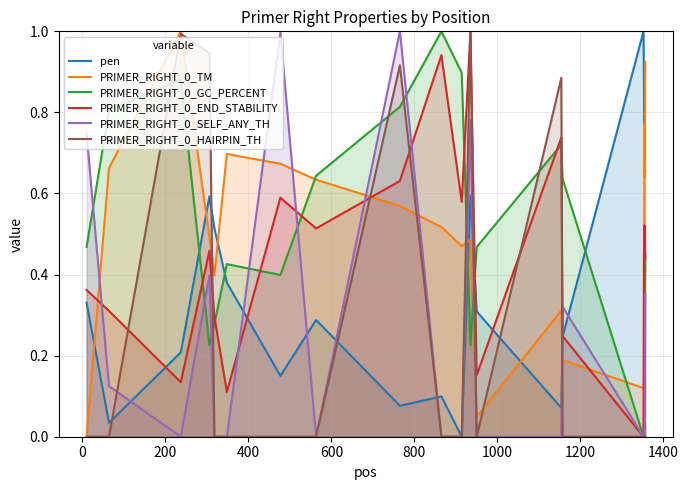

Reading left to right, list all the values displayed in this chart.

pen: 0.3	0.0	0.2	0.6	0.5	0.4	0.2	0.3	0.1	0.1	0.0	0.6	0.3	0.1	0.2	1.0	0.9	0.7	0.6	0.7
PRIMER_RIGHT_0_TM: 0.0	0.7	1.0	0.5	0.4	0.7	0.7	0.6	0.6	0.5	0.5	0.5	0.0	0.3	0.2	0.1	0.1	0.8	0.6	0.9
PRIMER_RIGHT_0_GC_PERCENT: 0.5	0.8	0.9	0.2	0.3	0.4	0.4	0.6	0.8	1.0	0.9	0.2	0.5	0.7	0.6	0.0	0.0	0.3	0.3	0.4
PRIMER_RIGHT_0_END_STABILITY: 0.4	0.3	0.1	0.5	0.3	0.1	0.6	0.5	0.6	0.9	0.6	1.0	0.2	0.7	0.2	0.0	0.4	0.5	0.5	0.4
PRIMER_RIGHT_0_SELF_ANY_TH: 0.7	0.1	0.0	0.4	0.0	0.0	1.0	0.0	1.0	0.0	0.0	0.8	0.0	0.0	0.3	0.0	0.0	0.0	0.0	0.4
PRIMER_RIGHT_0_HAIRPIN_TH: 0.0	0.0	1.0	0.9	0.0	0.0	0.0	0.0	0.9	0.0	0.0	1.0	0.0	0.9	0.0	0.0	0.0	0.0	0.0	0.0